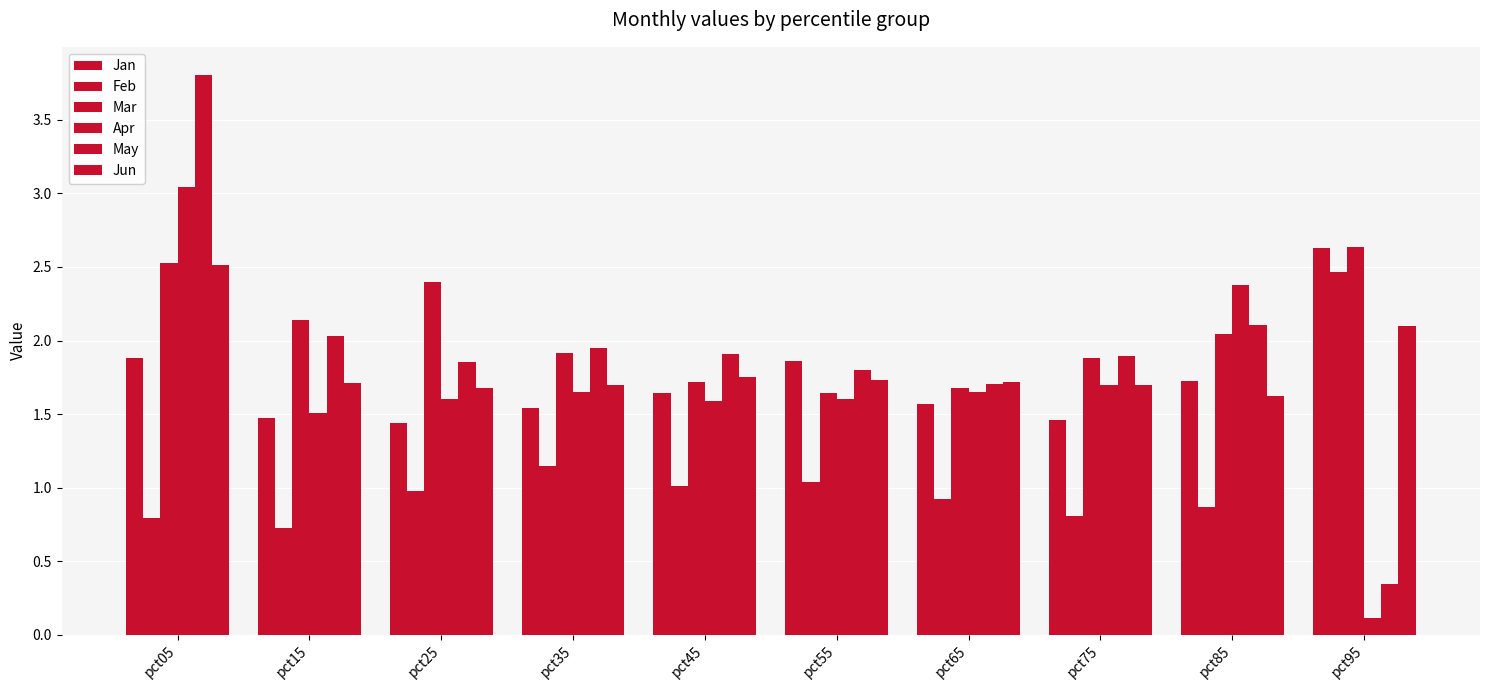

Does the chart contain any negative values?

No